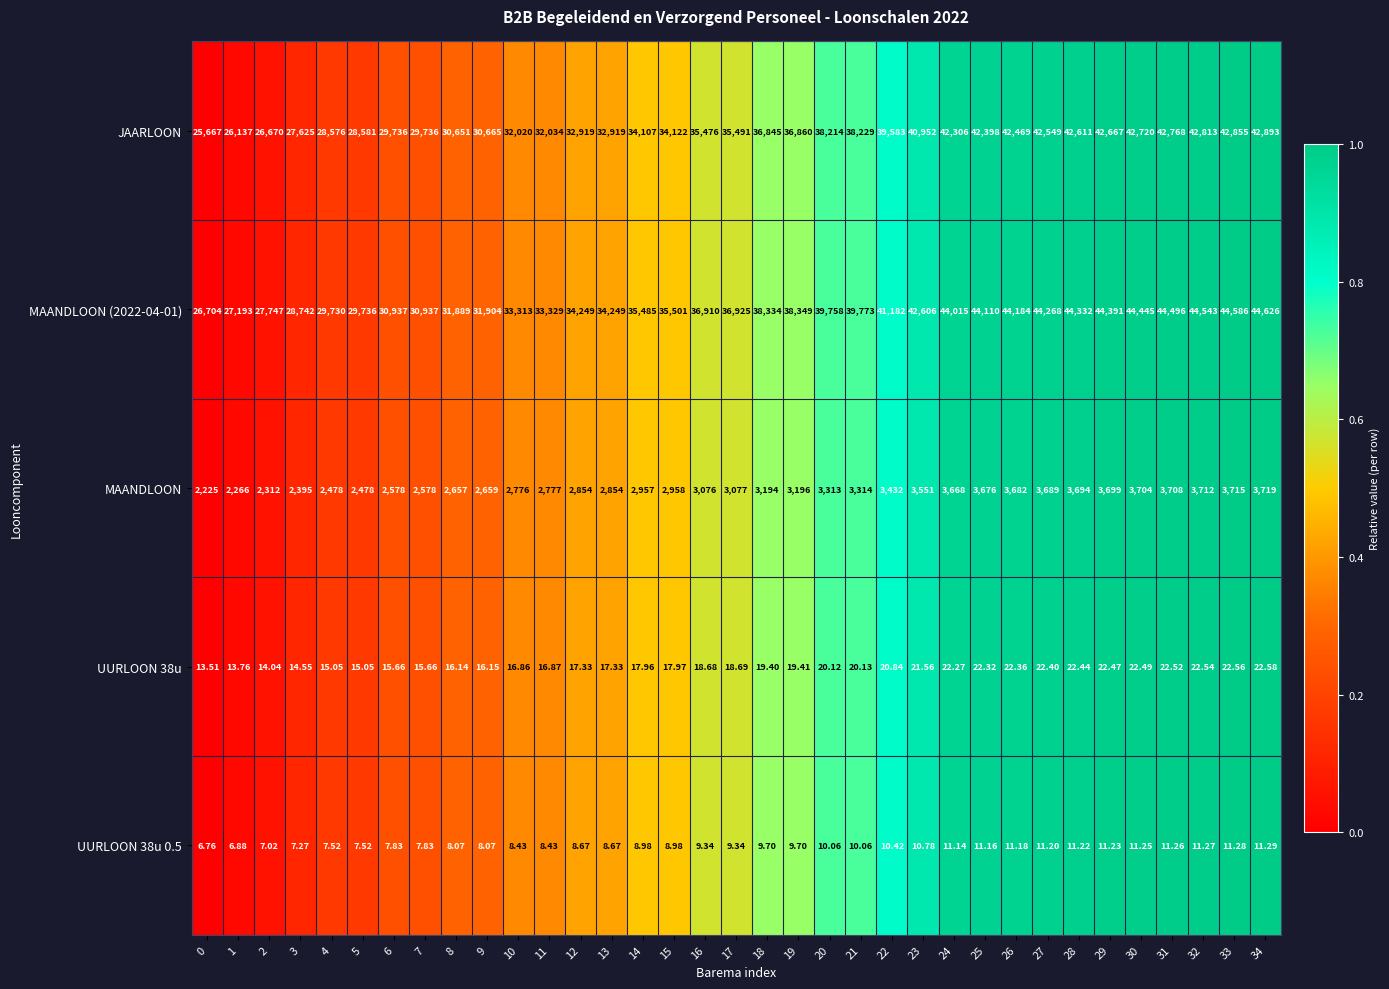

Is the value of UURLOON 38u 0.5 at 5 greater than the value of UURLOON 38u at 16?

No